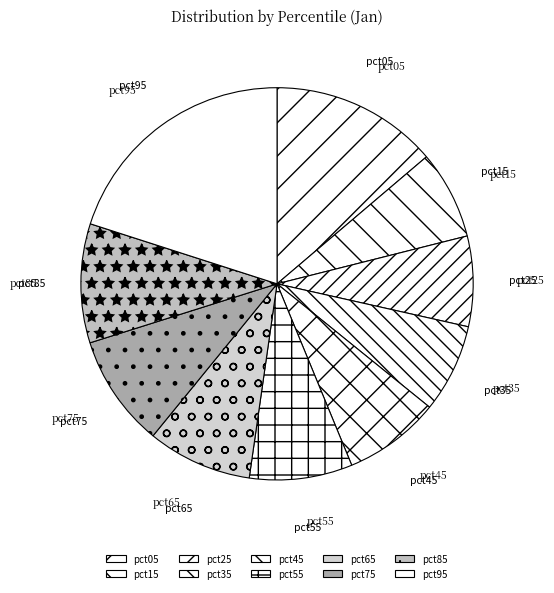

How many segments does this pie chart have?

10